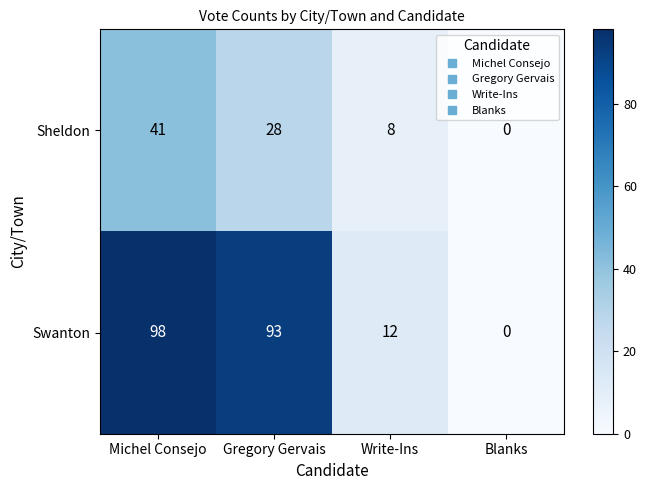

How many categories are shown in the chart?

4